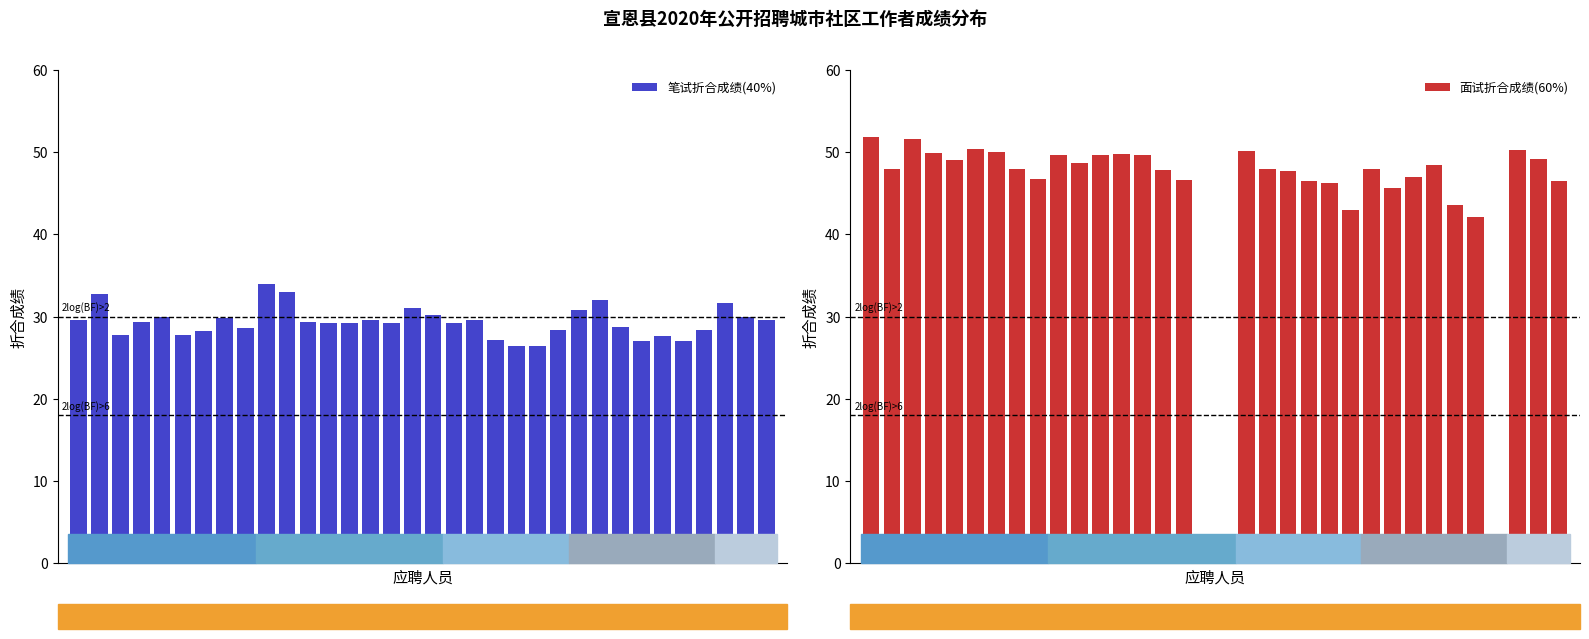

Read the 笔试折合成绩(40%) value at 8.

28.6